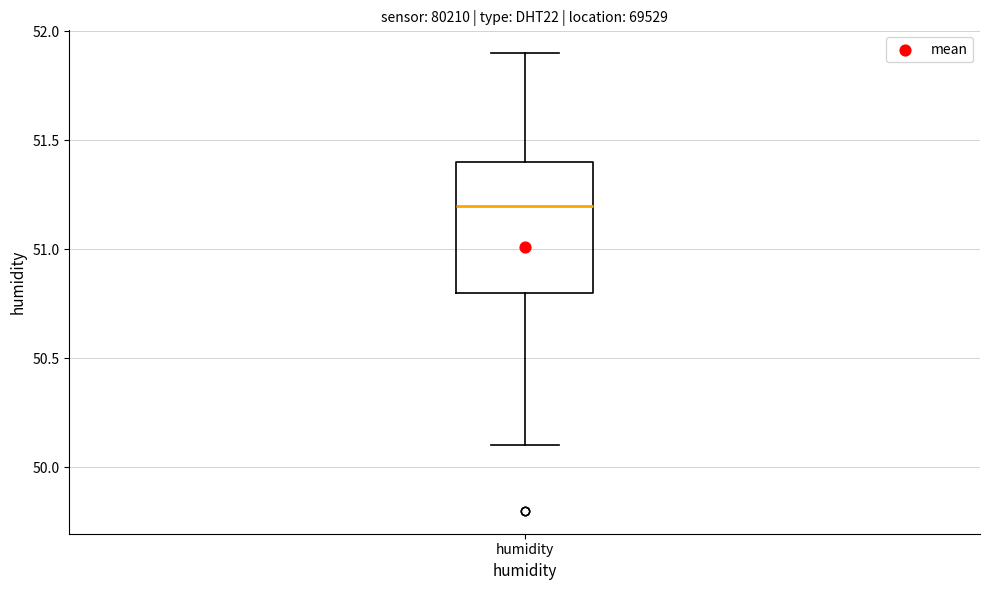

Transcribe this box plot: give where the median line is, the range the box spans, and where the two whiskers end, as read against the y-axis. The values are not printed on the chart, so give them approximately, as read against the axis.

median 51.2, box 50.8 to 51.4, whiskers 50.1 to 51.9